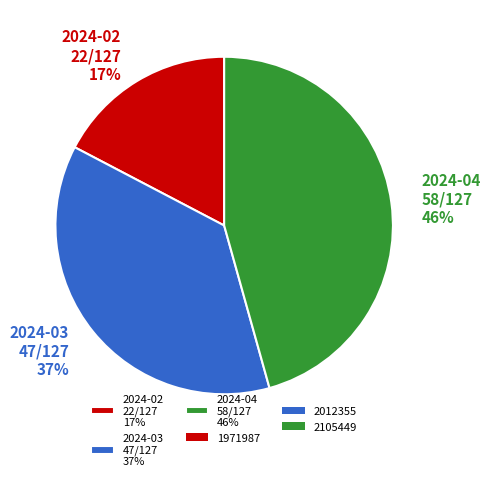

Rank the categories by value from highest to lowest.

2024-04 58/127 46%, 2024-03 47/127 37%, 2024-02 22/127 17%